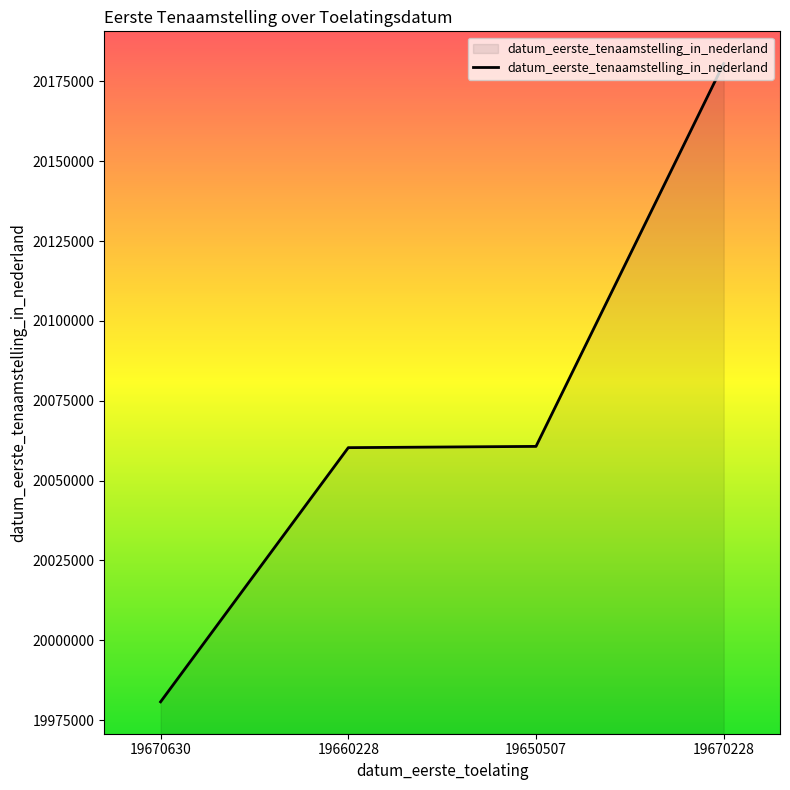

What is the approximate value at 19670630?

19980724